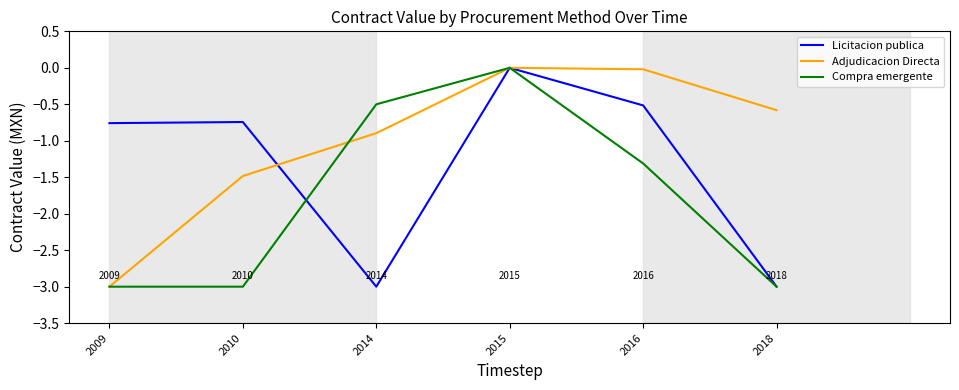

True or false: Compra emergente has a value of -4.5 at 2010.

False